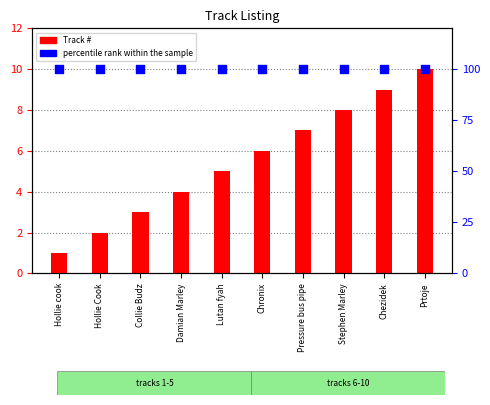

Which series contains the highest Y value?

percentile rank within the sample